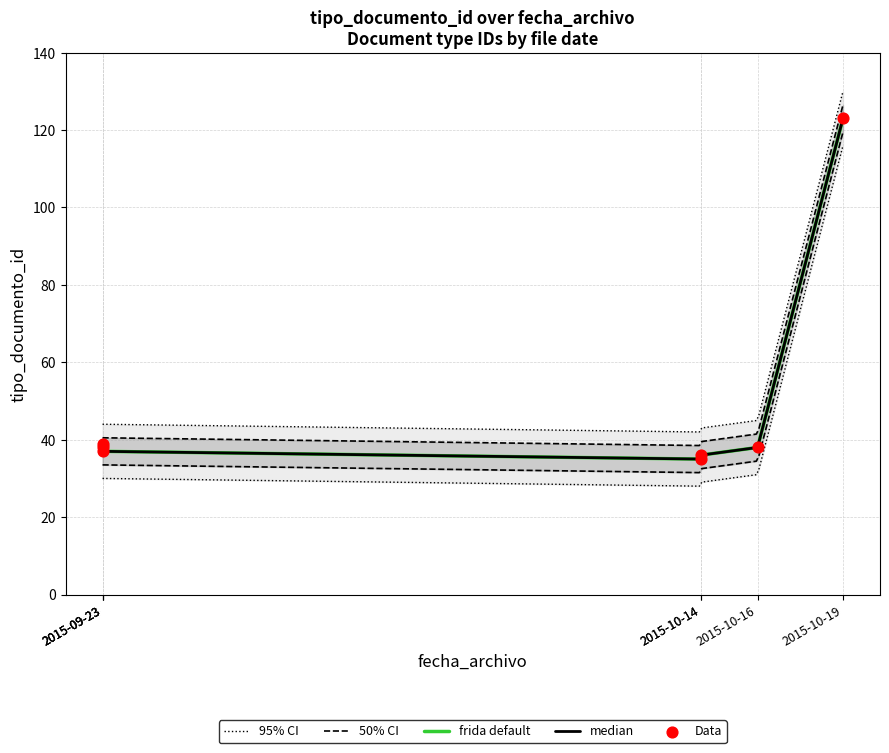

What is the ratio of the value at 2015-10-14 to the value at 2015-09-23?

1.0